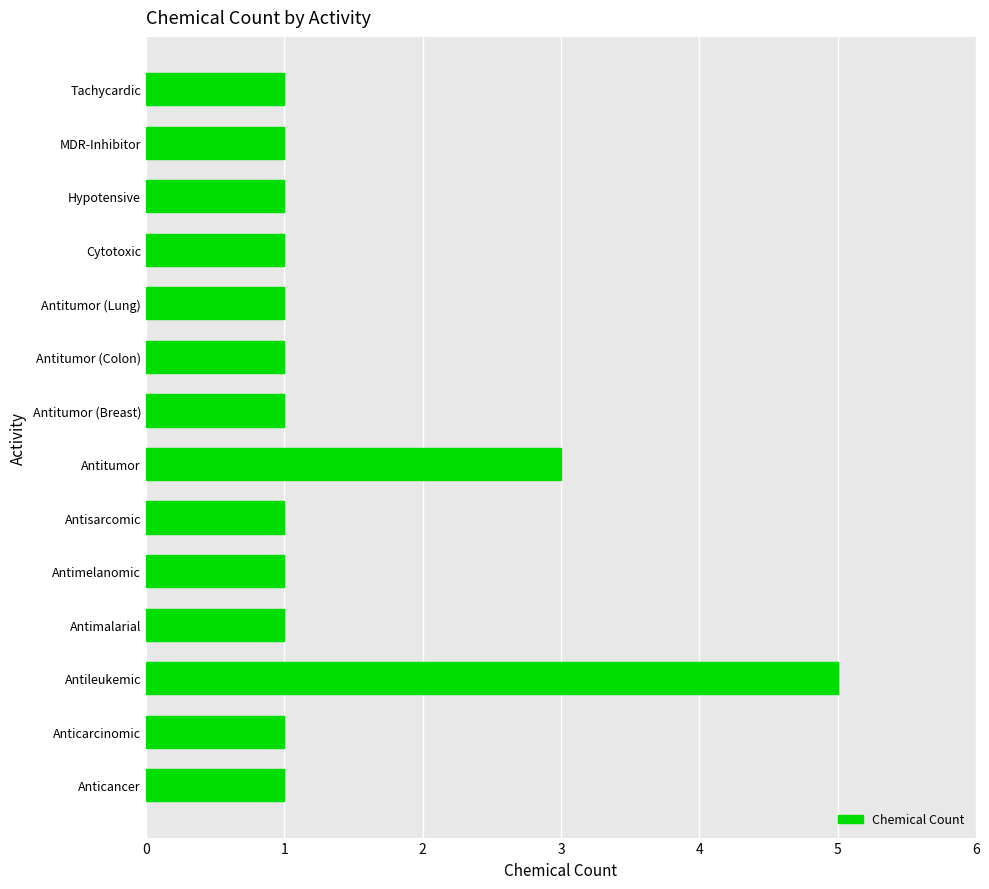

What is the change in value from Antileukemic to MDR-Inhibitor?

-4